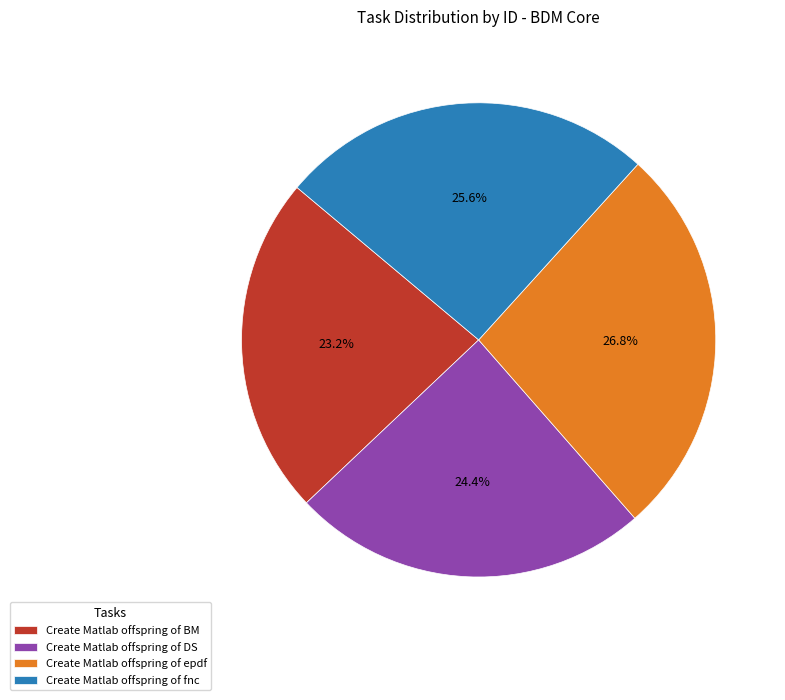

Which slice is the smallest?

Create Matlab offspring of BM